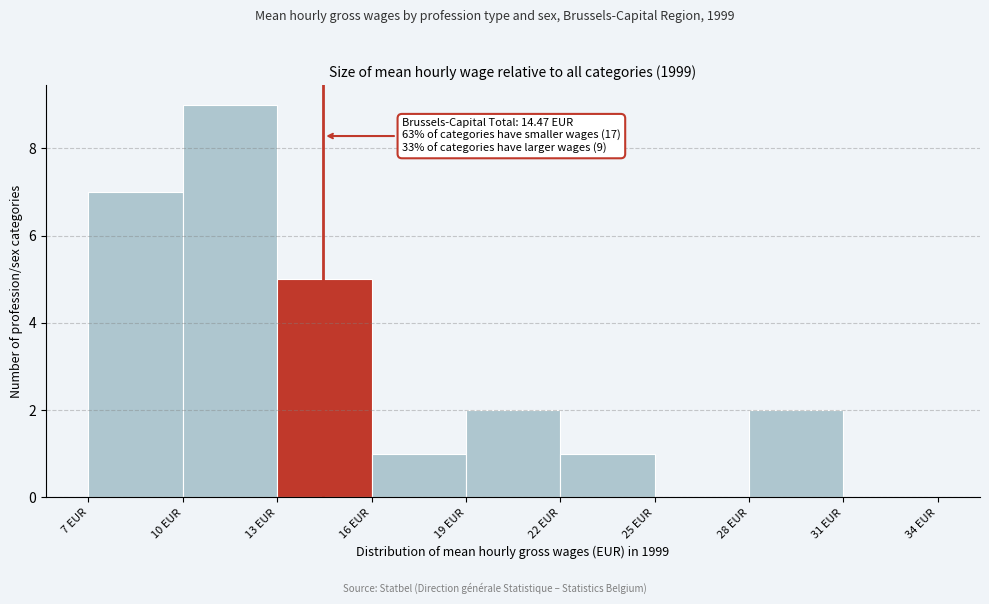

Which range on the x-axis has the tallest bar?

10 to 13